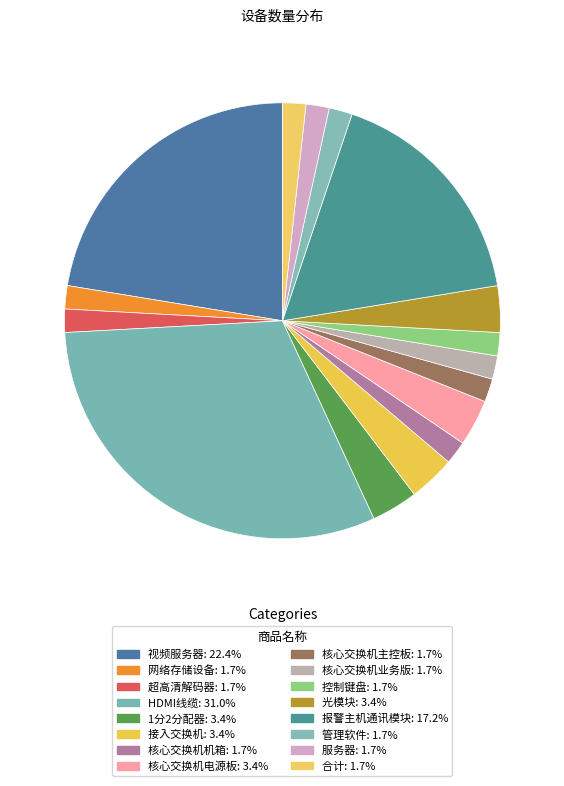

Is there a majority slice in this chart?

No